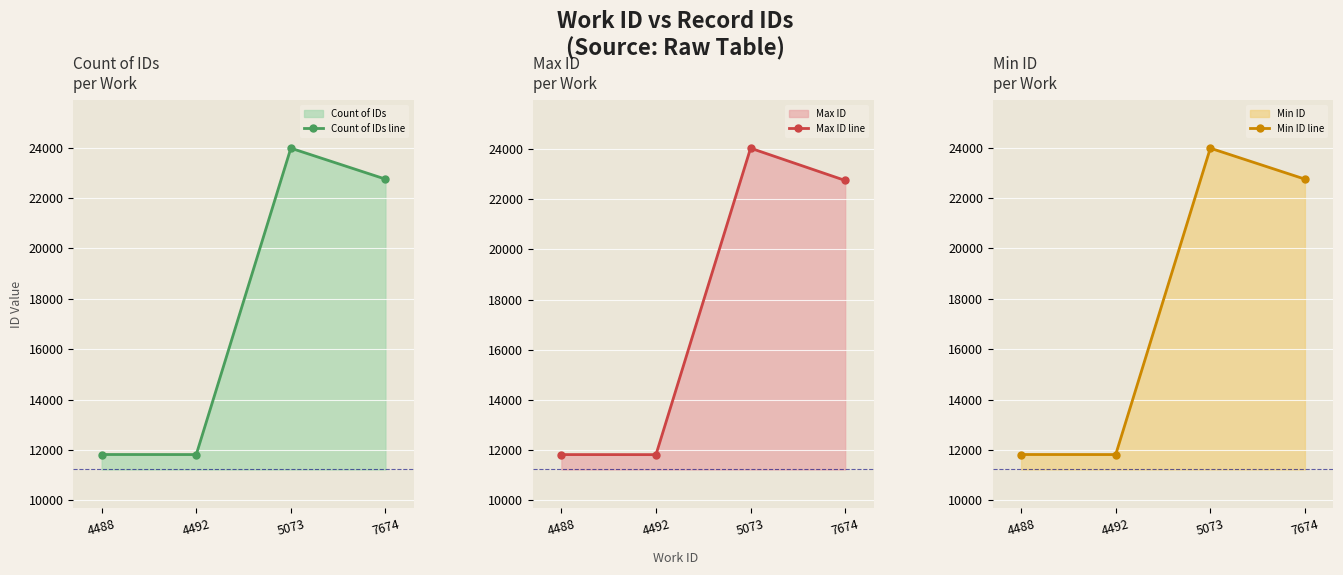

Which series has the widest spread of values?

Max ID line